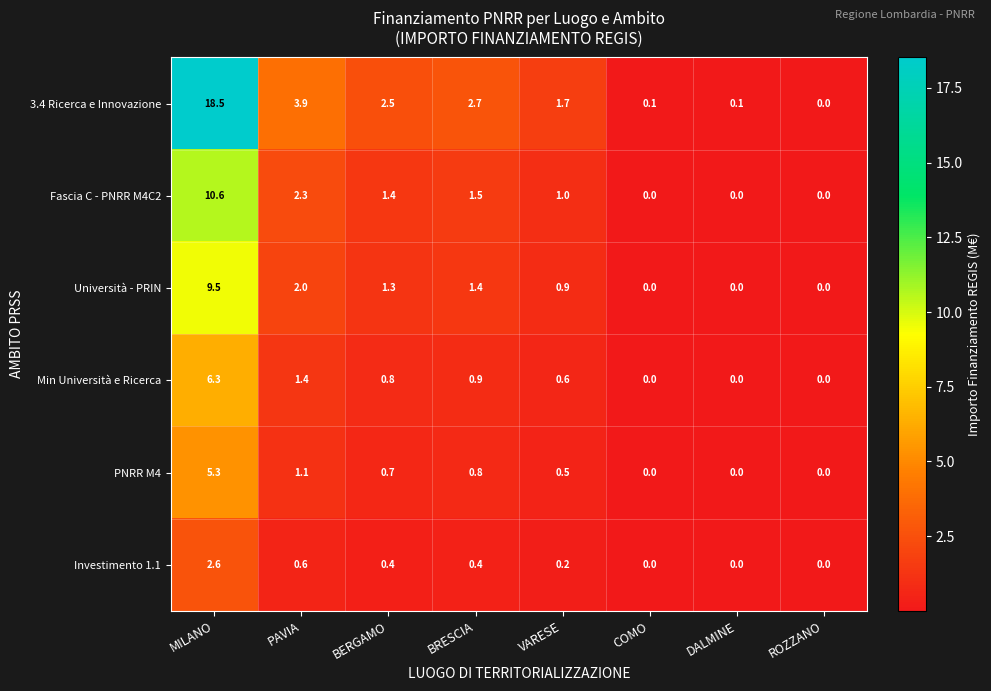

Rank the series by their maximum value, from lowest to highest.

Investimento 1.1, PNRR M4, Min Università e Ricerca, Università - PRIN, Fascia C - PNRR M4C2, 3.4 Ricerca e Innovazione